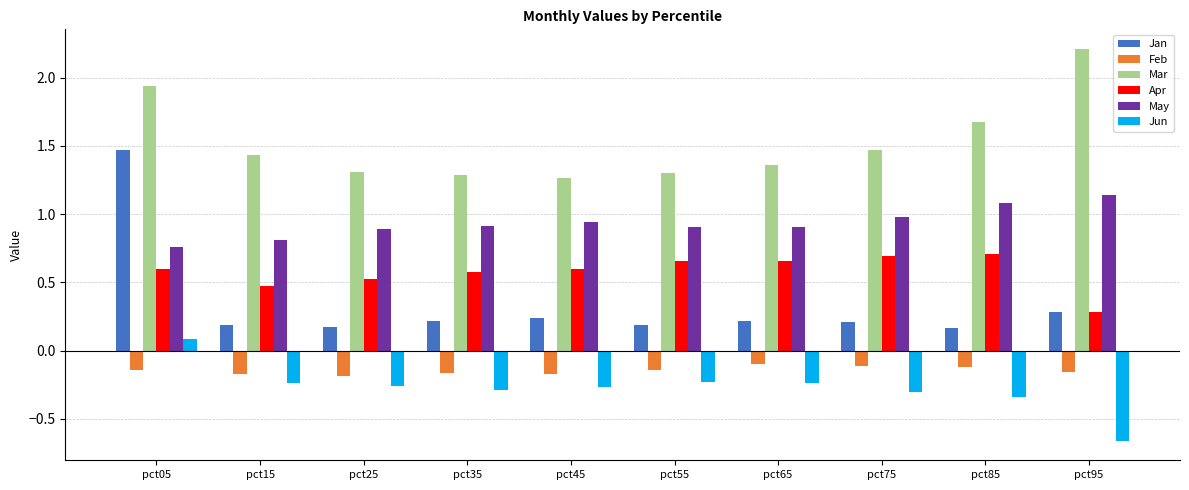

What is the difference between the highest and lowest values at pct85?

2.0